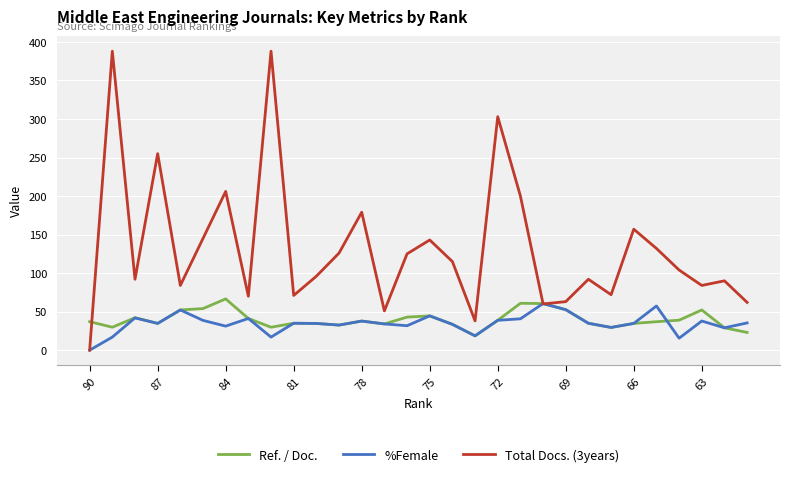

How many lines are shown in the chart?

3